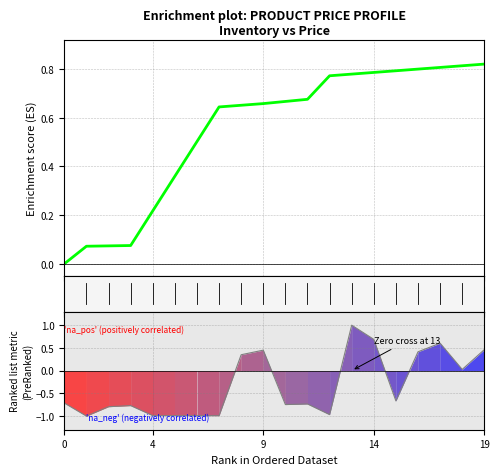

What is the greatest value displayed?

1.0